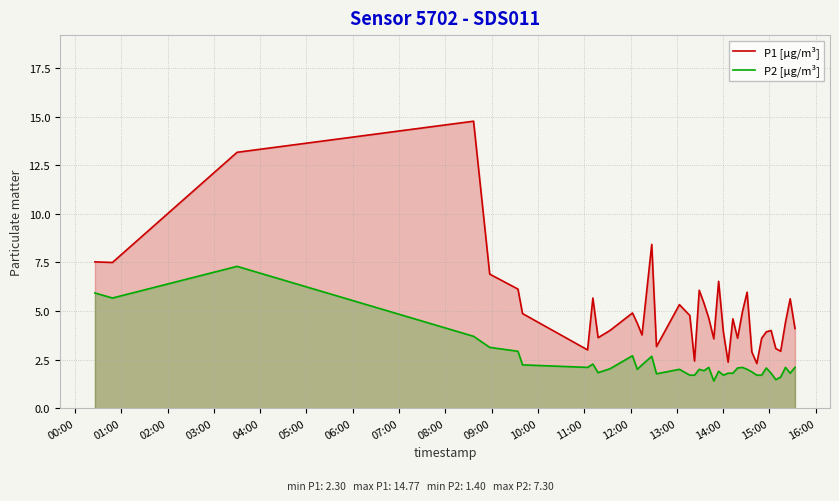

Rank the series by their maximum value, from lowest to highest.

P2 [µg/m³], P1 [µg/m³]